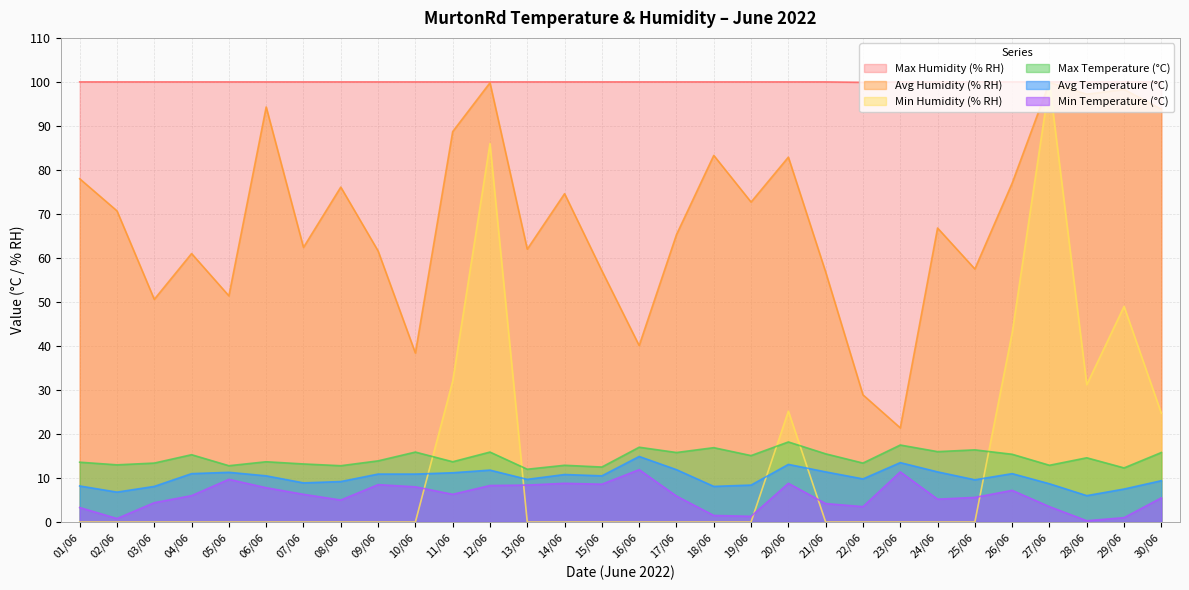

Which category has the lowest value in the Max Humidity (% RH) series?

22/06